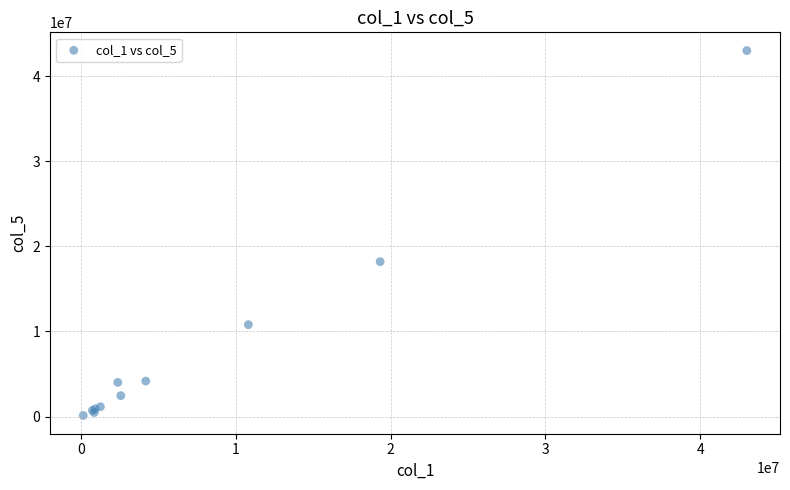

What Y value in the scatter plot is closest to 21565643?

18198016.5